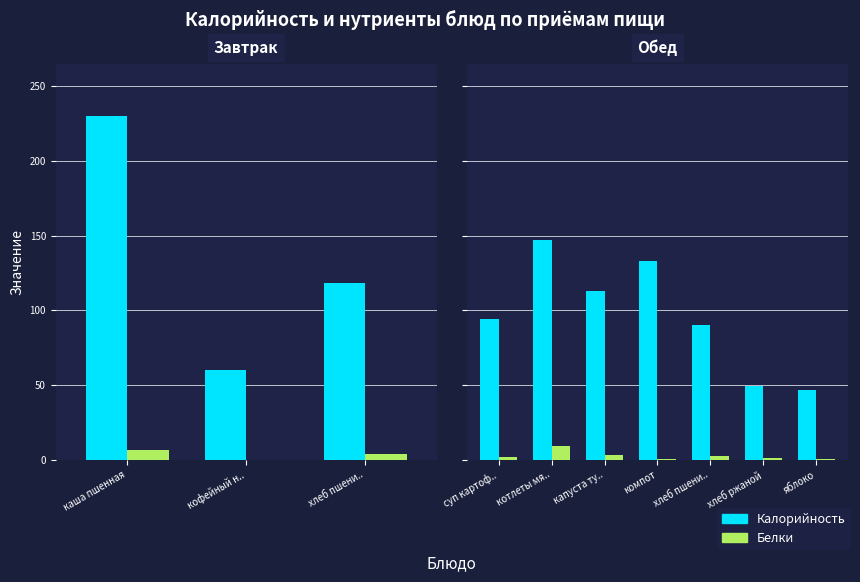

Where does the Белки series first go above 2?

суп картоф..